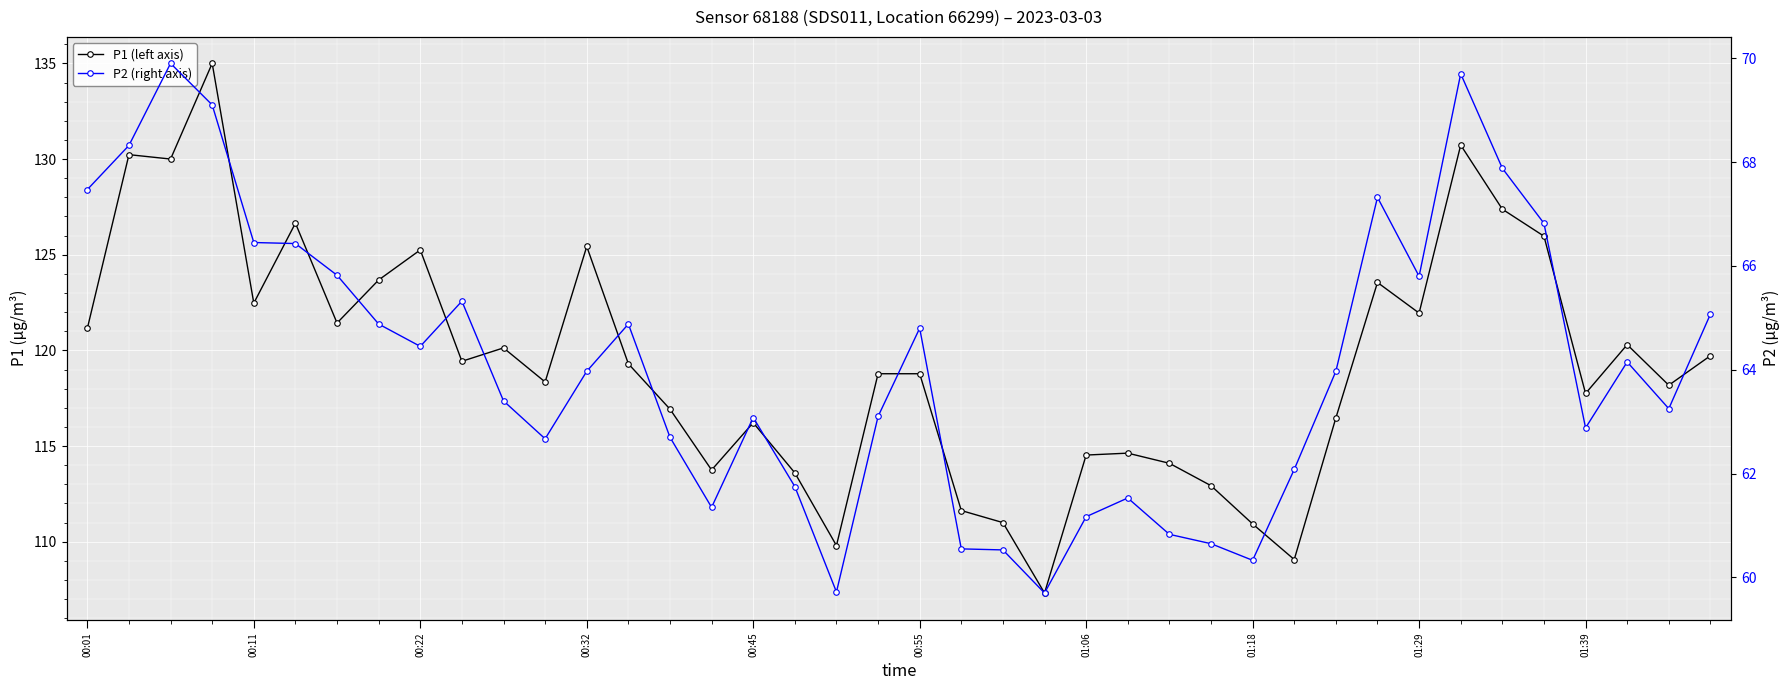

Is the value of P2 (right axis) at 13 greater than the value of P1 (left axis) at 00:45?

No